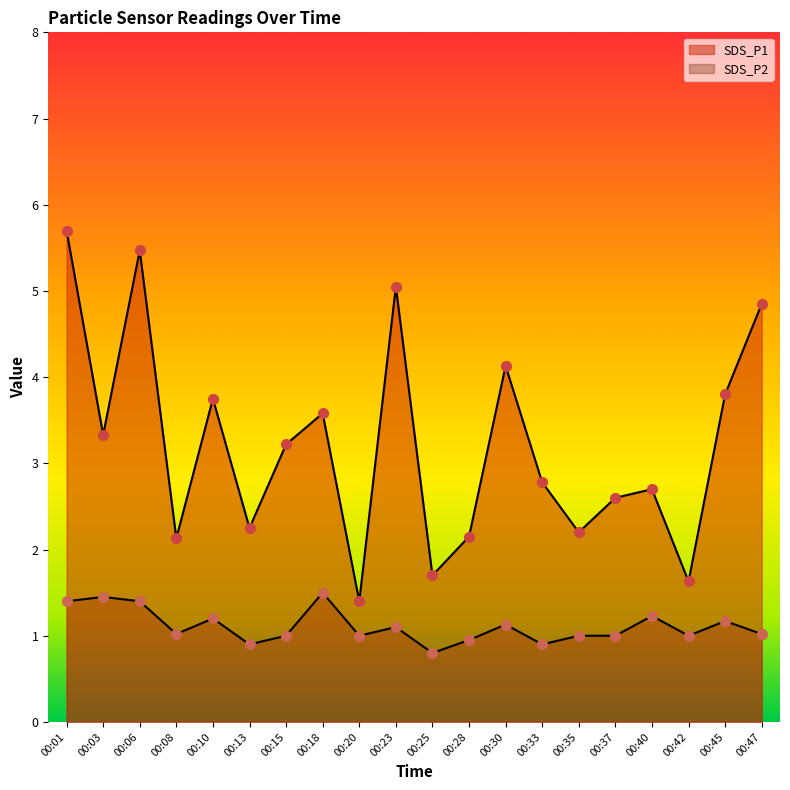

What is the total value across all series at 00:35?

3.2